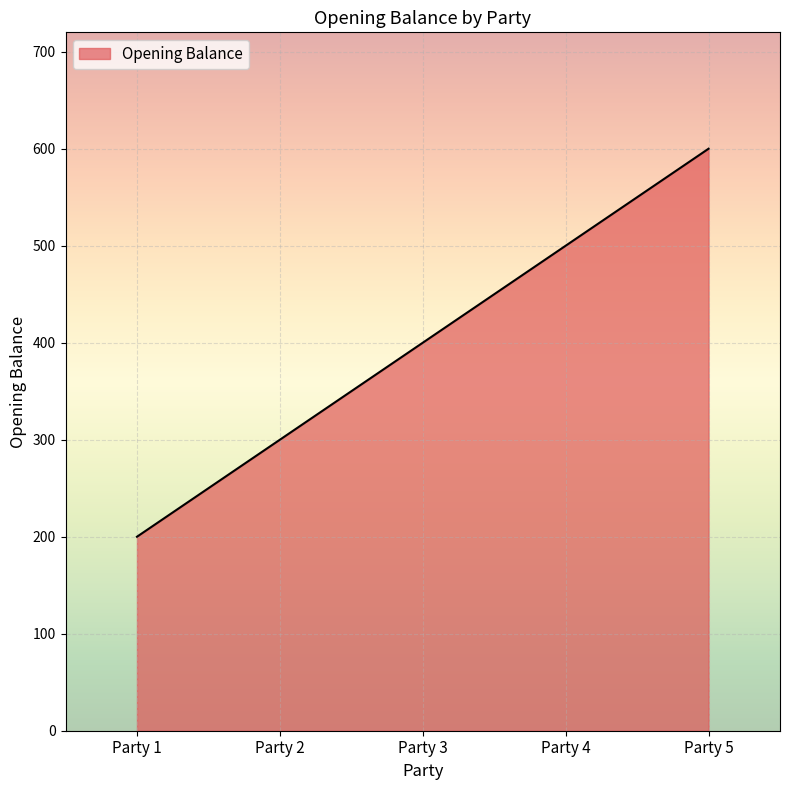

How many series are shown in this chart?

1